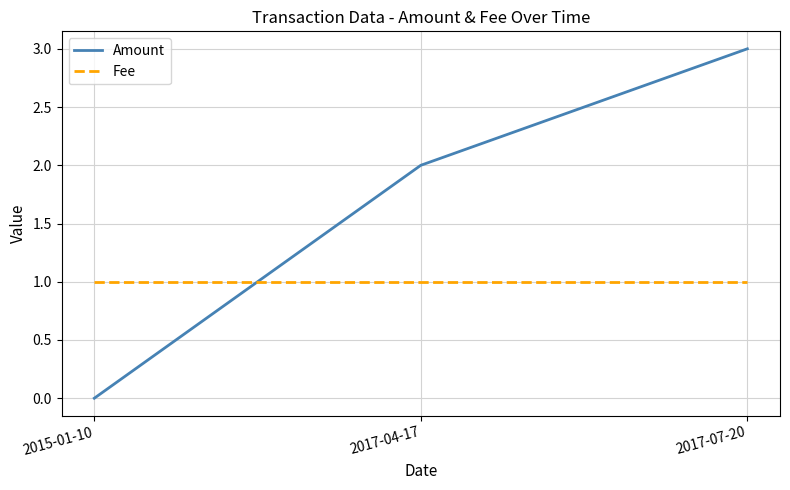

Which series changed the most between 2017-04-17 and 2017-07-20?

Amount